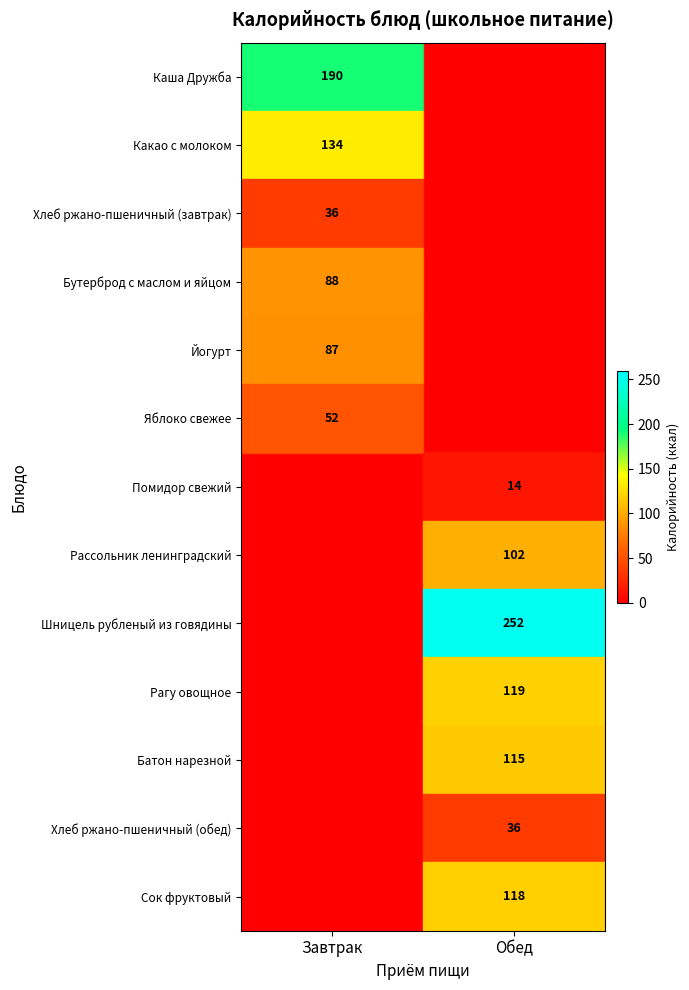

True or false: Какао с молоком has a value of 180 at Завтрак.

False